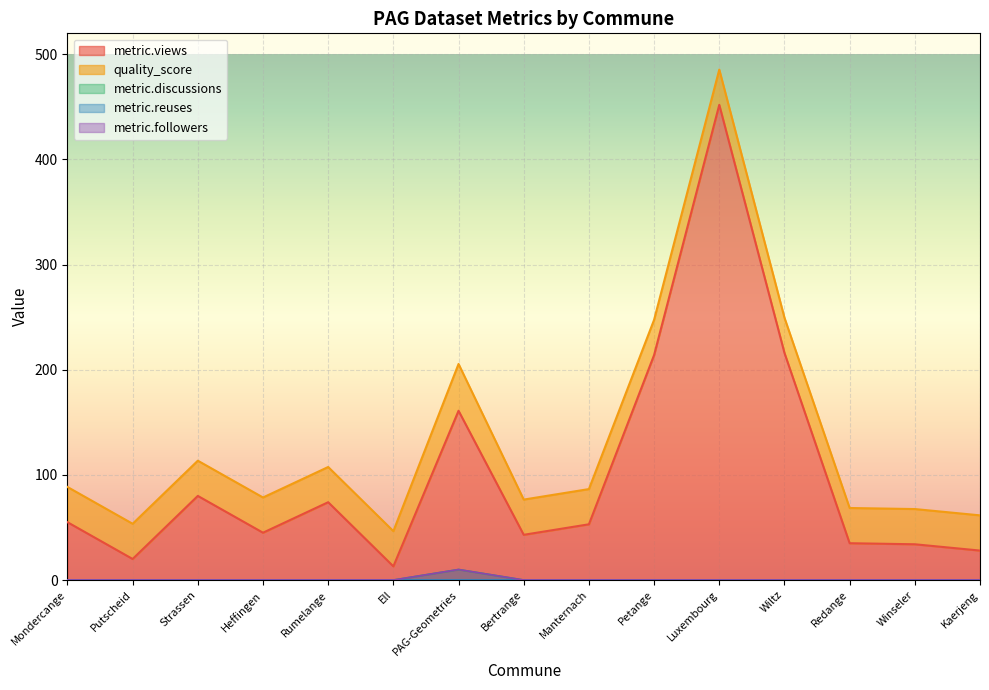

What is the sum of the metric.views values at Strassen and Luxembourg?

532